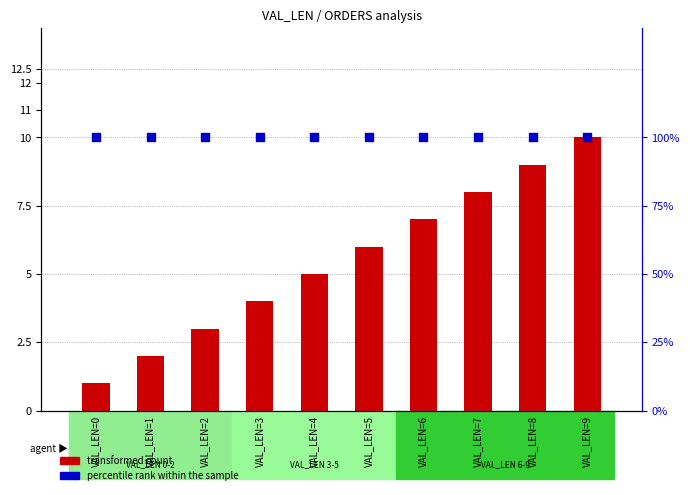

What are all the series names shown in the legend?

transformed count, percentile rank within the sample